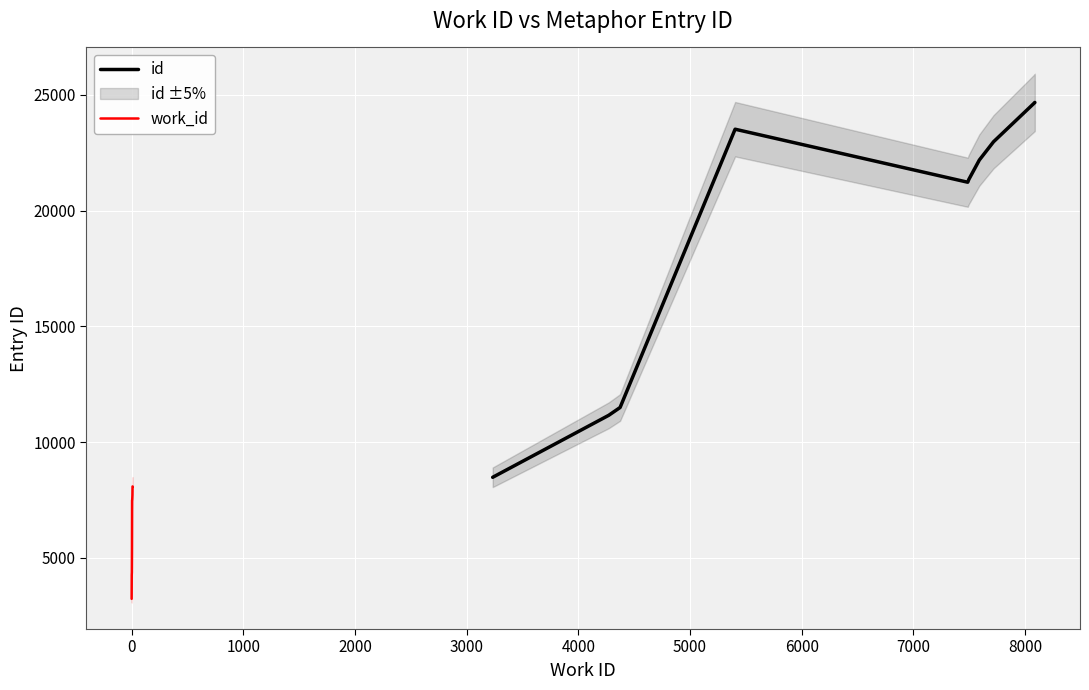

What is the average value of the work_id series?

6375